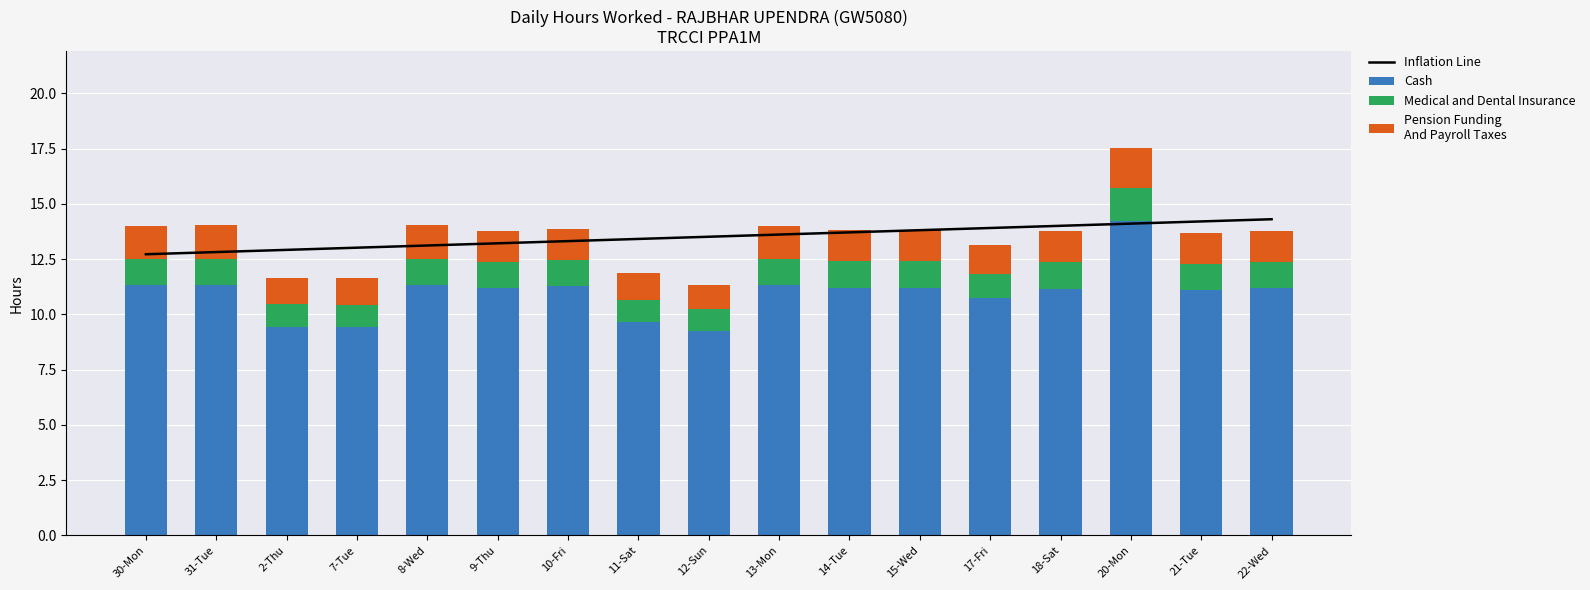

True or false: Medical and Dental Insurance has a value of 1.2 at 22-Wed.

True